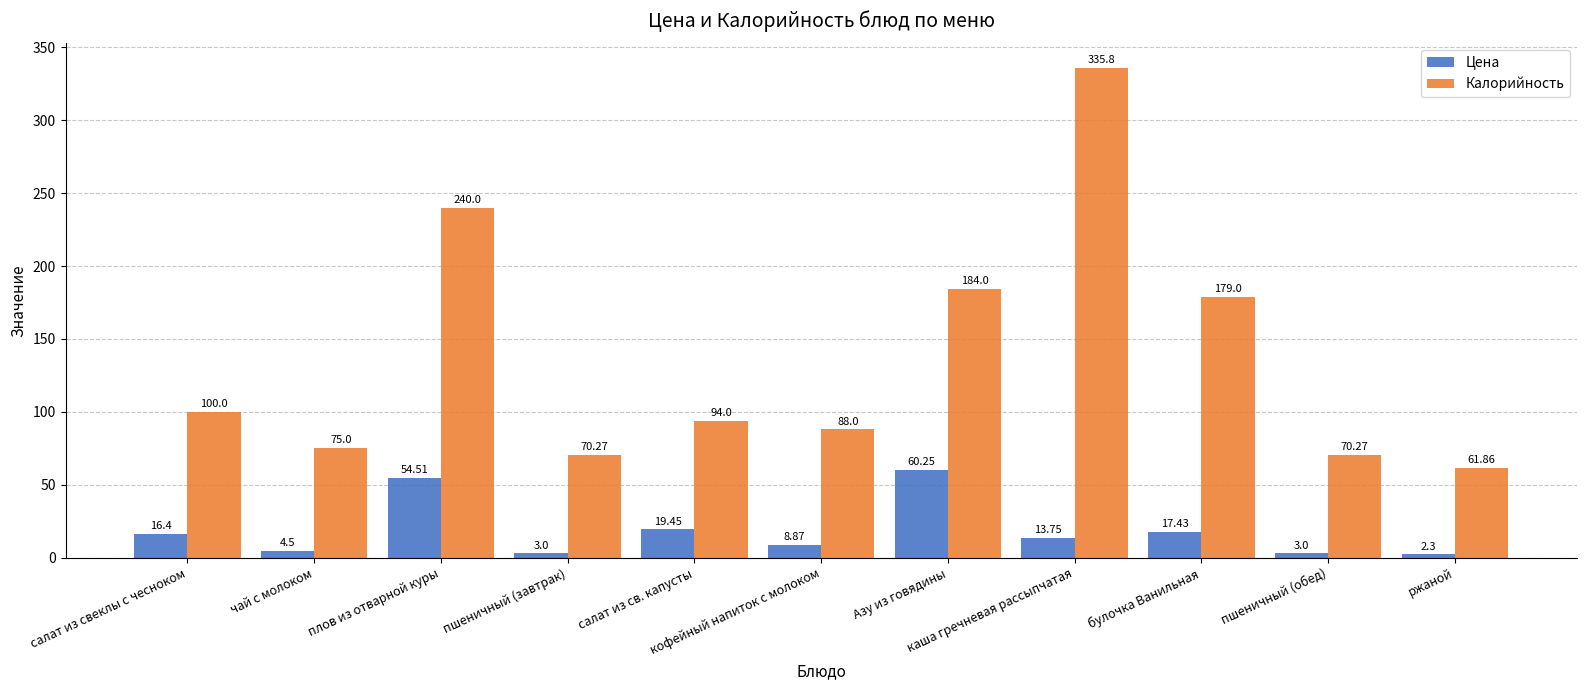

At how many categories does at least one series exceed 150?

4